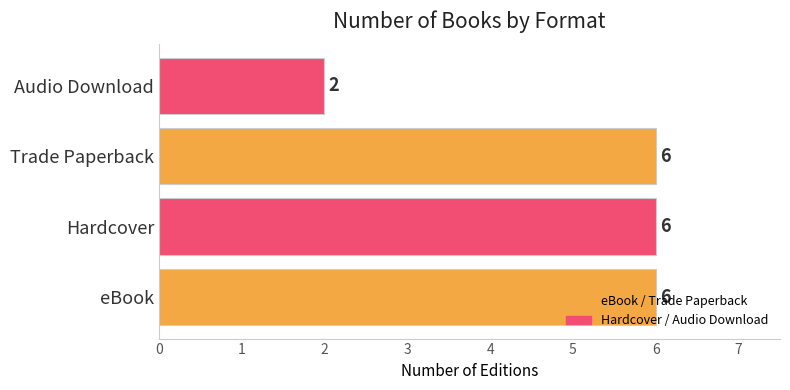

Is it true that the value at Trade Paperback is 6?

True